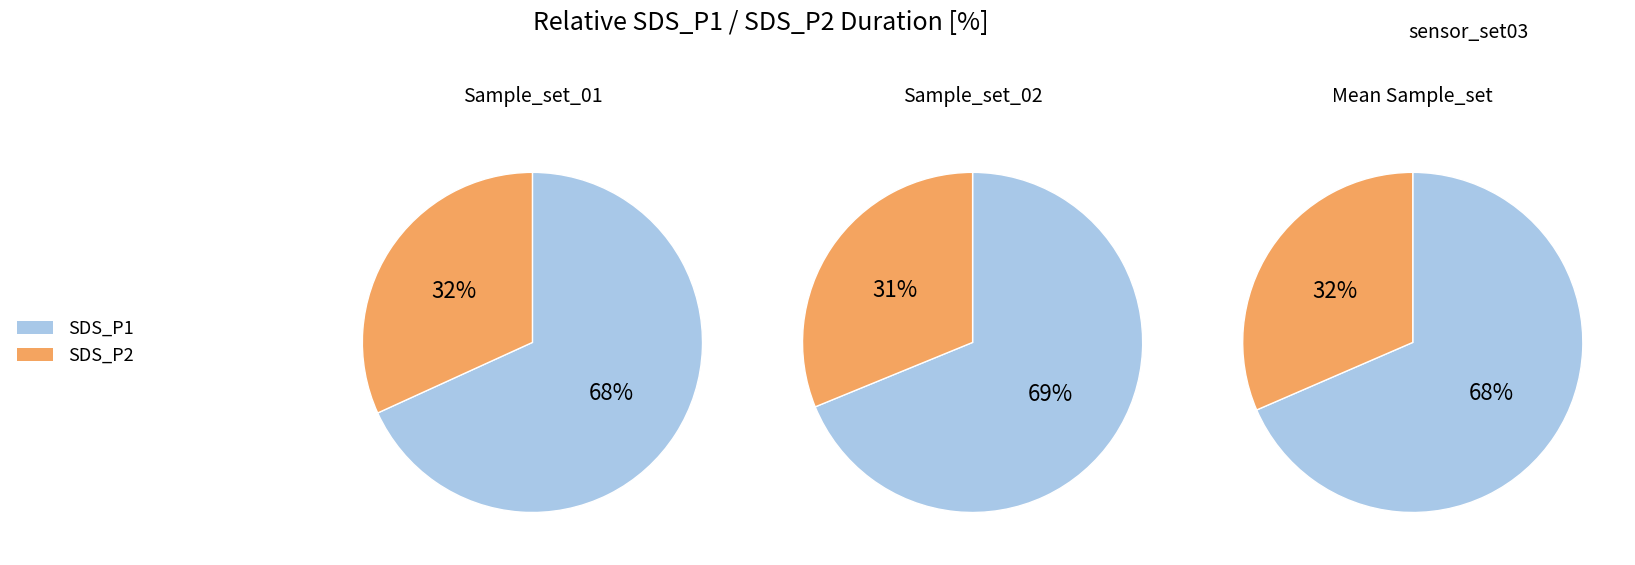

Do 14 and 12 together represent more than half of the pie?

No